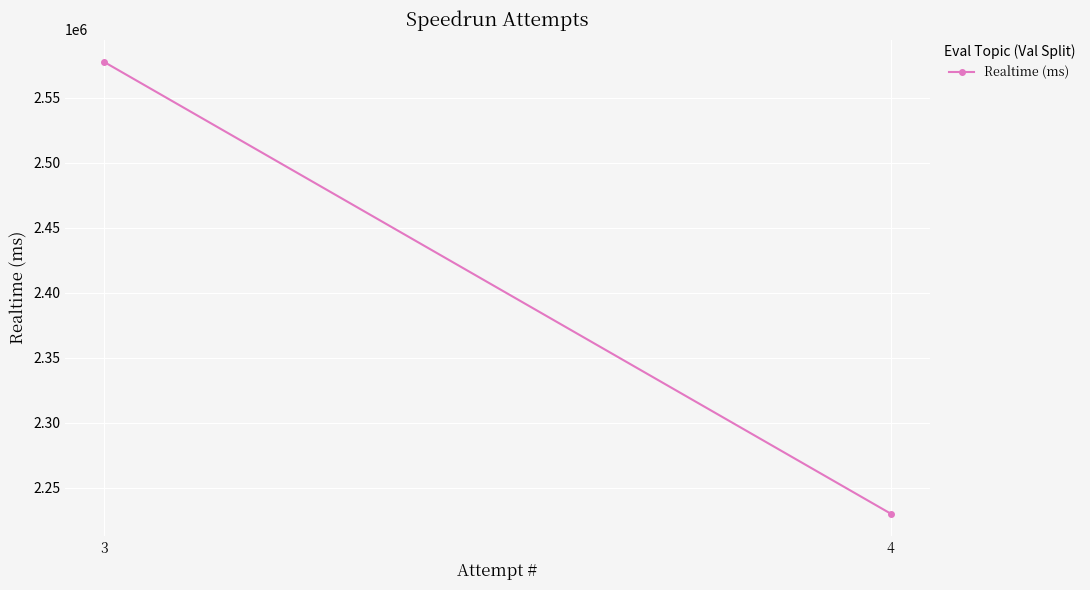

How many values are between 2230150 and 2577241?

2